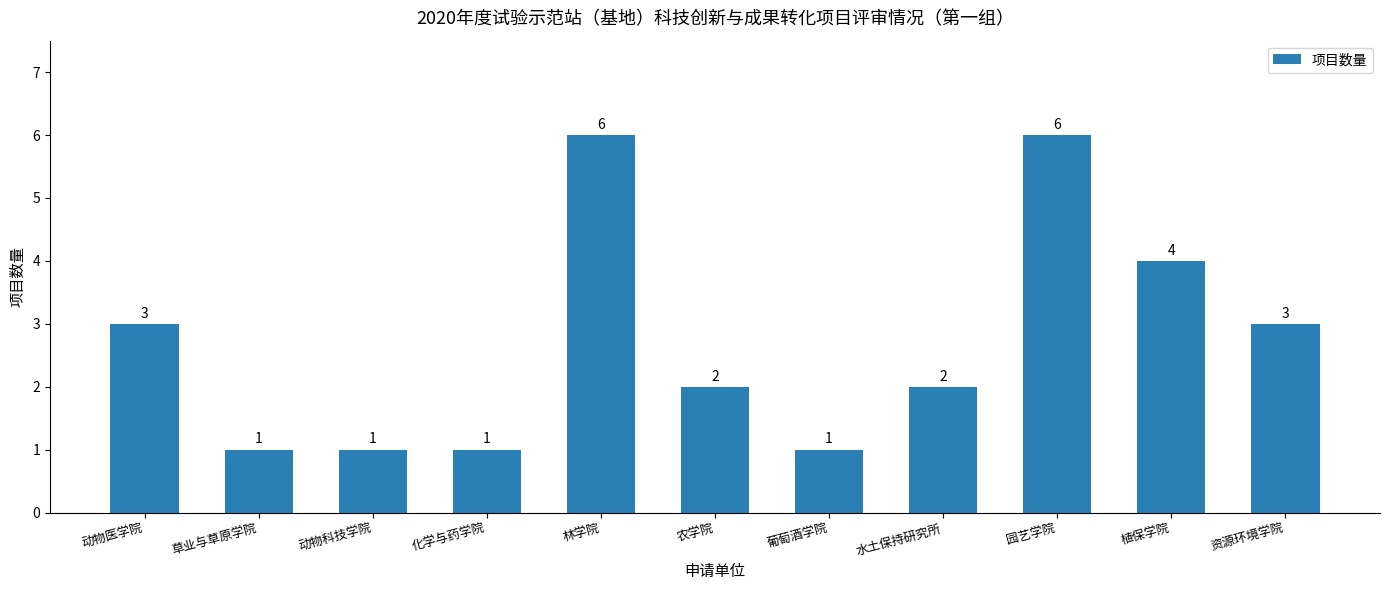

At which label does the data first exceed 2?

动物医学院